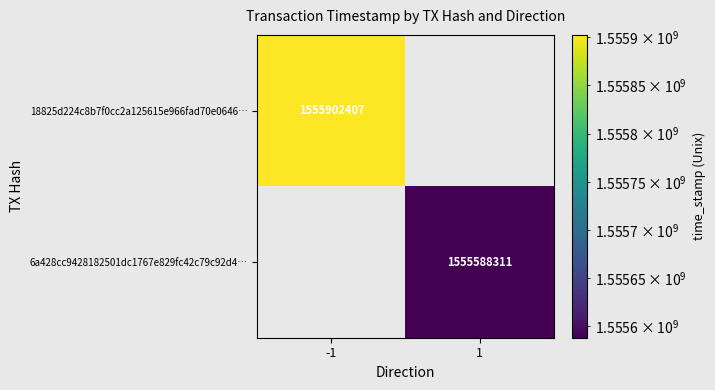

Is the value of 6a428cc9428182501dc1767e829fc42c79c92d4… at 1 greater than the value of 18825d224c8b7f0cc2a125615e966fad70e0646… at -1?

No